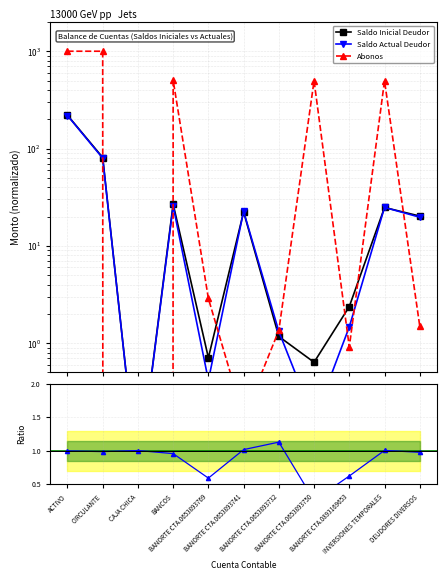

Between INVERSIONES TEMPORALES and BANCOS, which is larger?

BANCOS